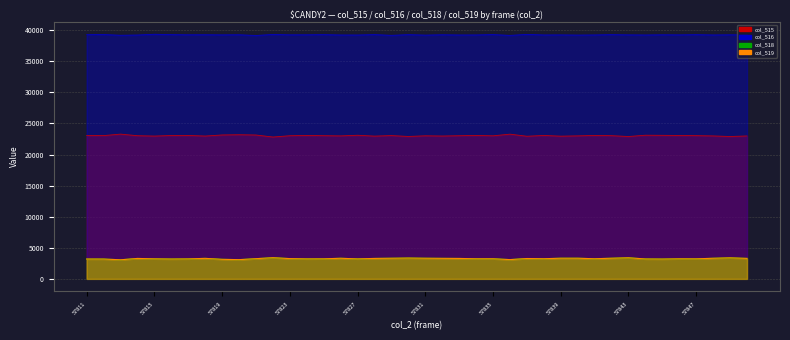

How many lines are shown in the chart?

4